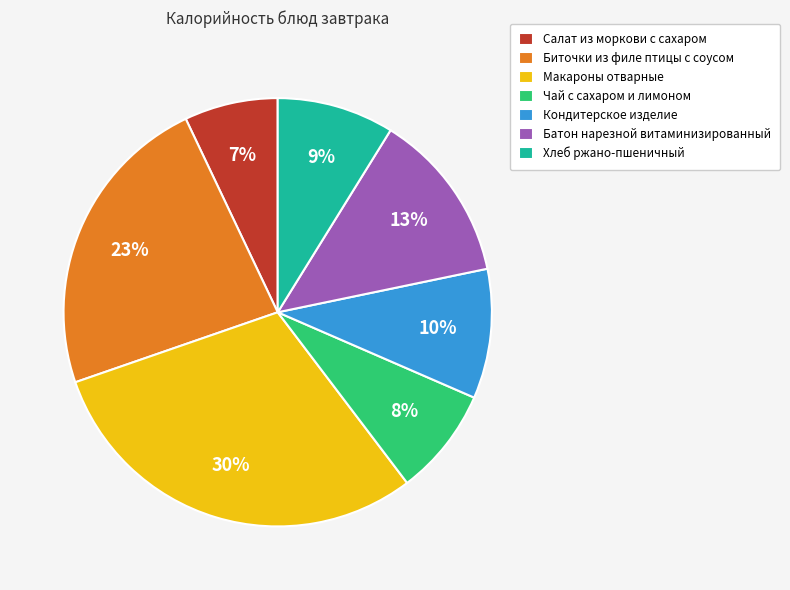

To the nearest percent, what is the difference between the largest and smallest slice percentages?

23%